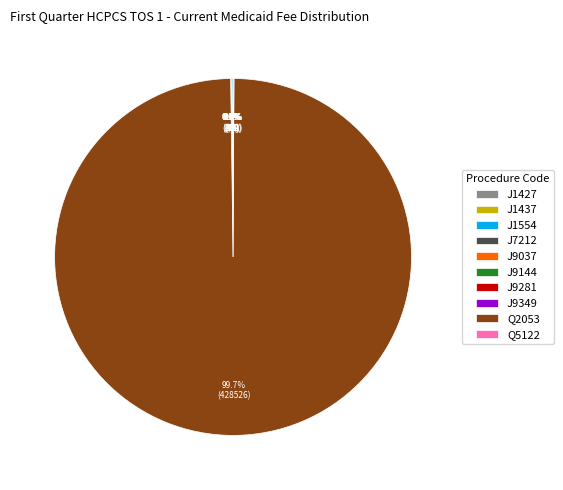

Which slice is the largest?

Q2053